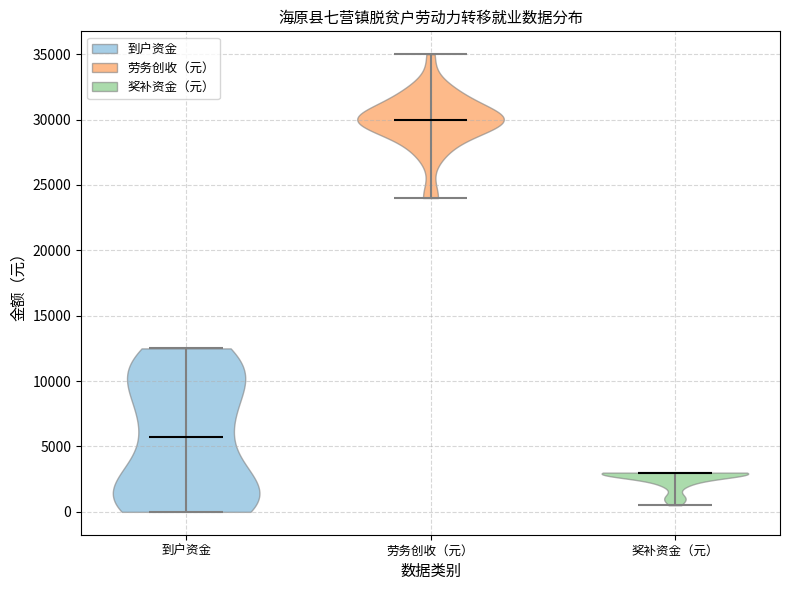

What is the lowest point the violin for 到户资金 reaches on the y-axis? The values are not printed on the chart, so give them approximately, as read against the axis.

0